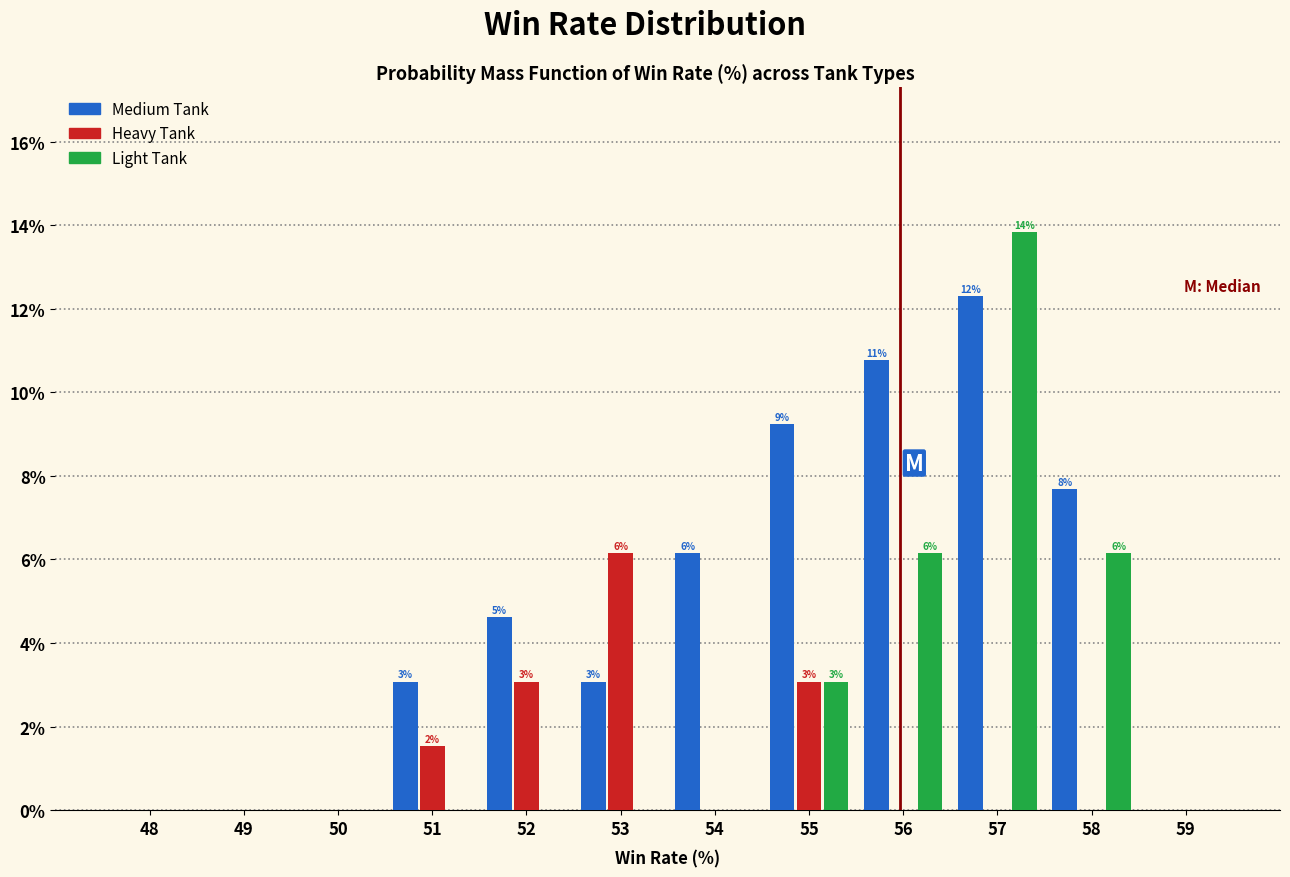

The value of Heavy Tank at 58 is 0.0. True or false?

True